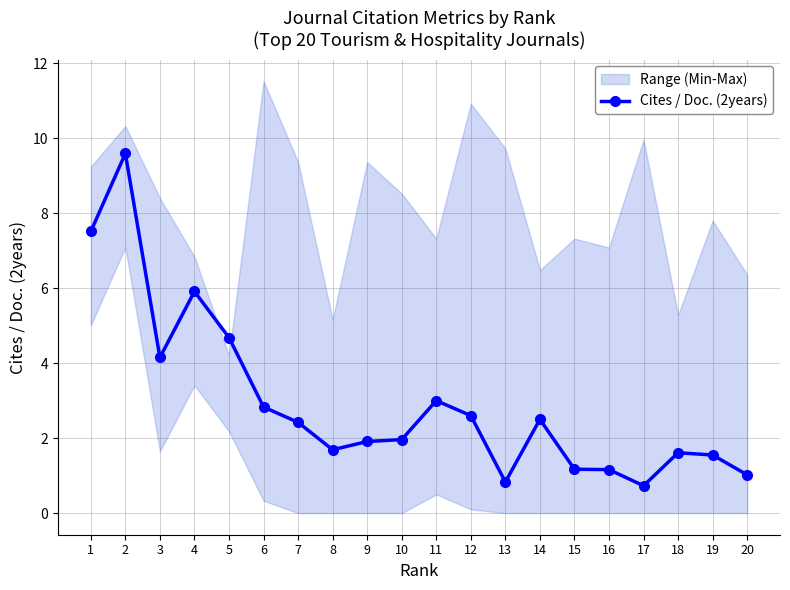

Where is the first local minimum?

3